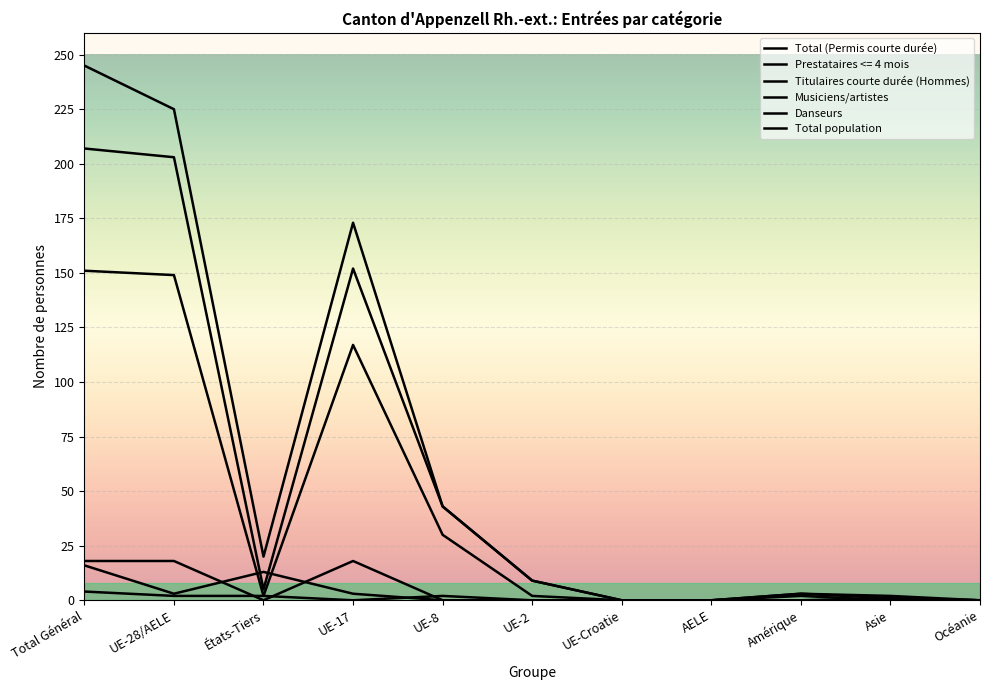

Is the value of Danseurs at États-Tiers greater than the value of Titulaires courte durée (Hommes) at AELE?

Yes